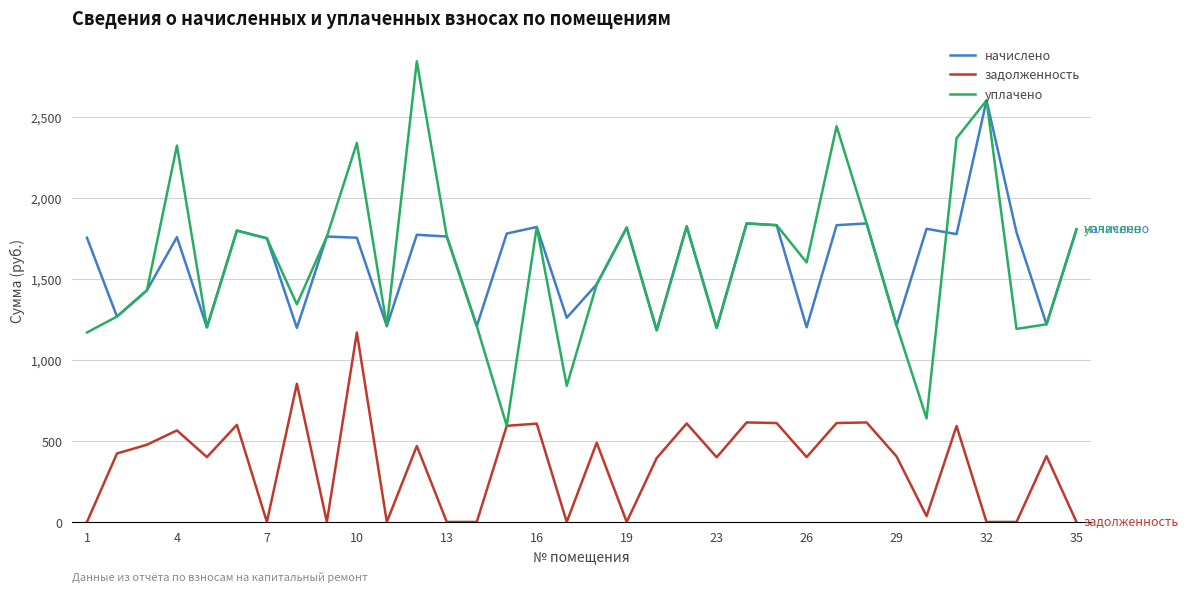

What is the highest value of the задолженность series?

1170.0